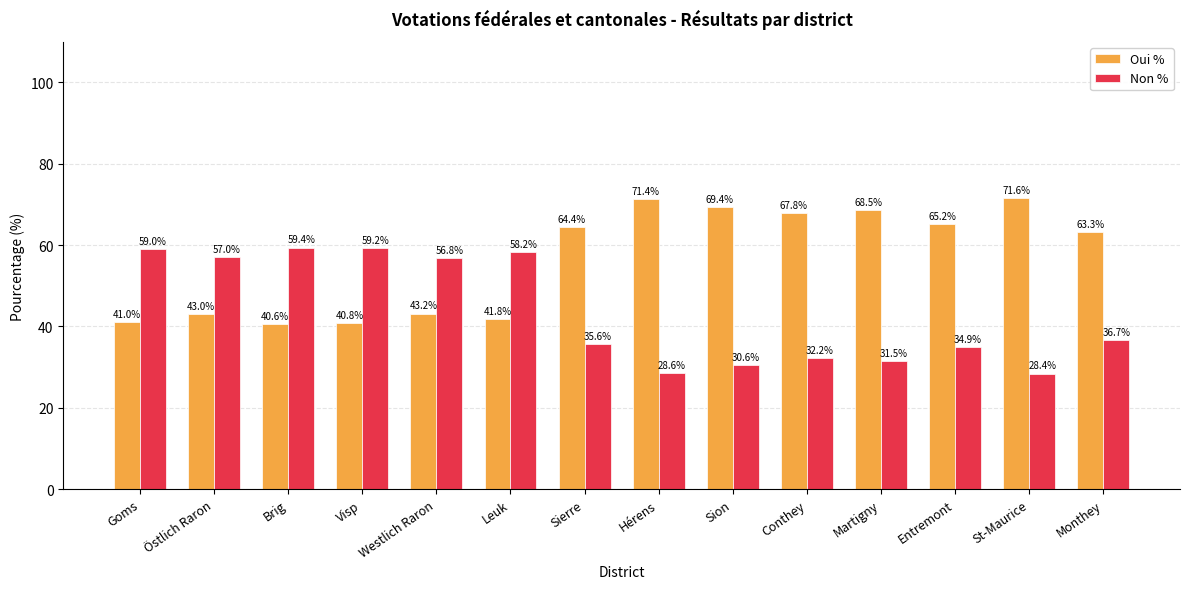

What is the sum of the Non % values at Martigny and Conthey?

63.7